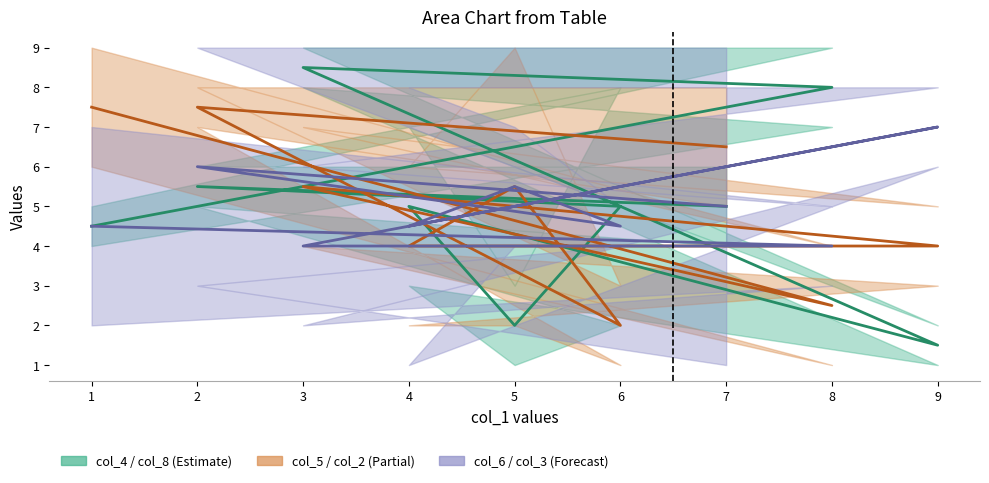

List the labels in order of col_3 value, smallest first.

8, 3, 1, 4, 6, 7, 5, 2, 9